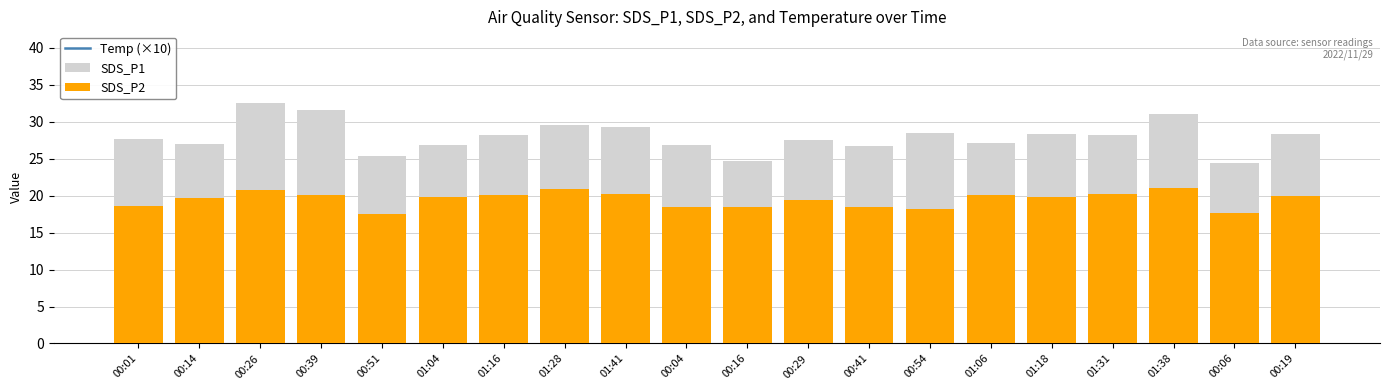

What position from the right is 00:51?

16